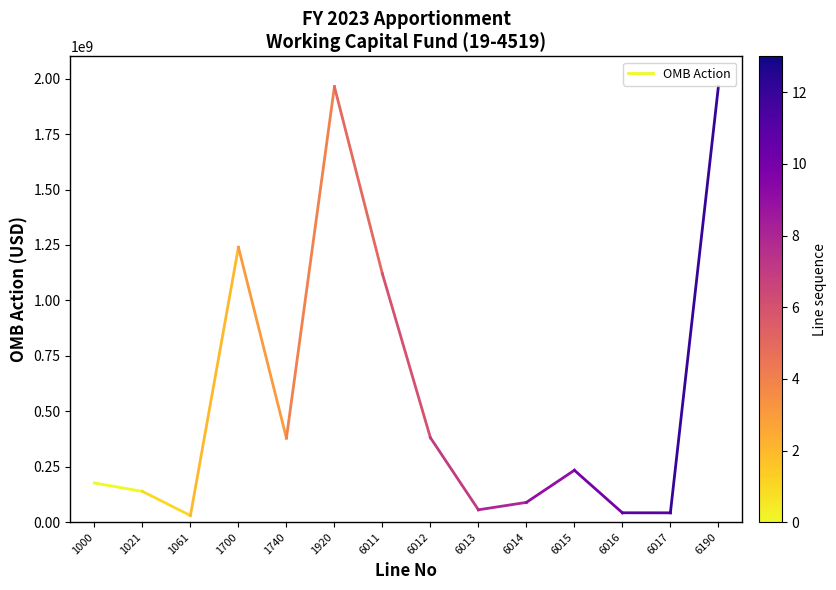

List the labels in order of value, smallest first.

1021, 1000